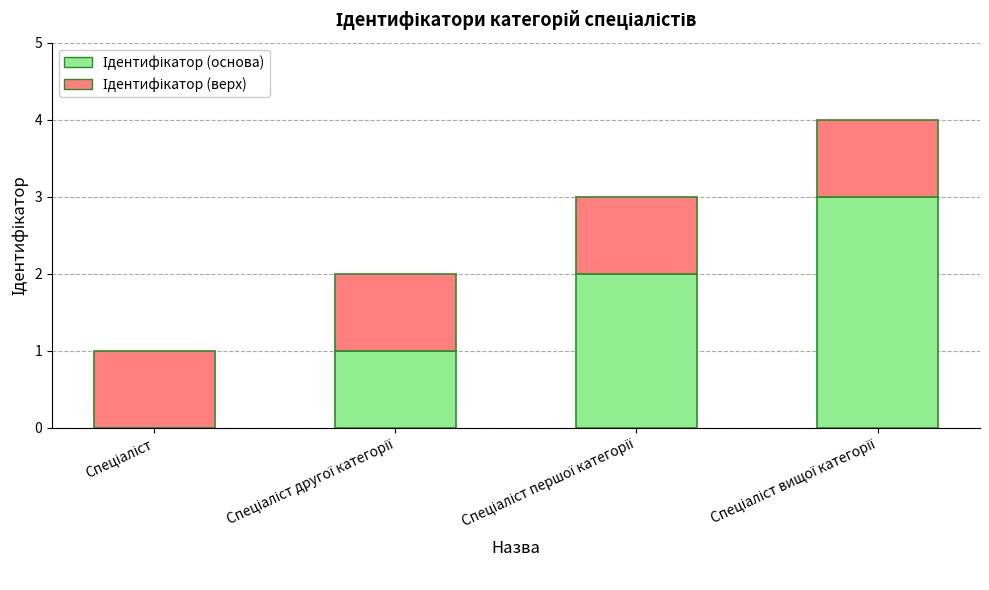

The Ідентифікатор (верх) series shows 2 at Спеціаліст першої категорії. True or false?

False